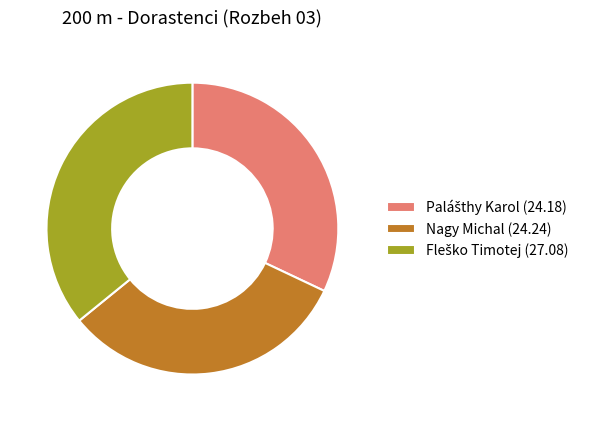

Count the number of slices in the pie.

3